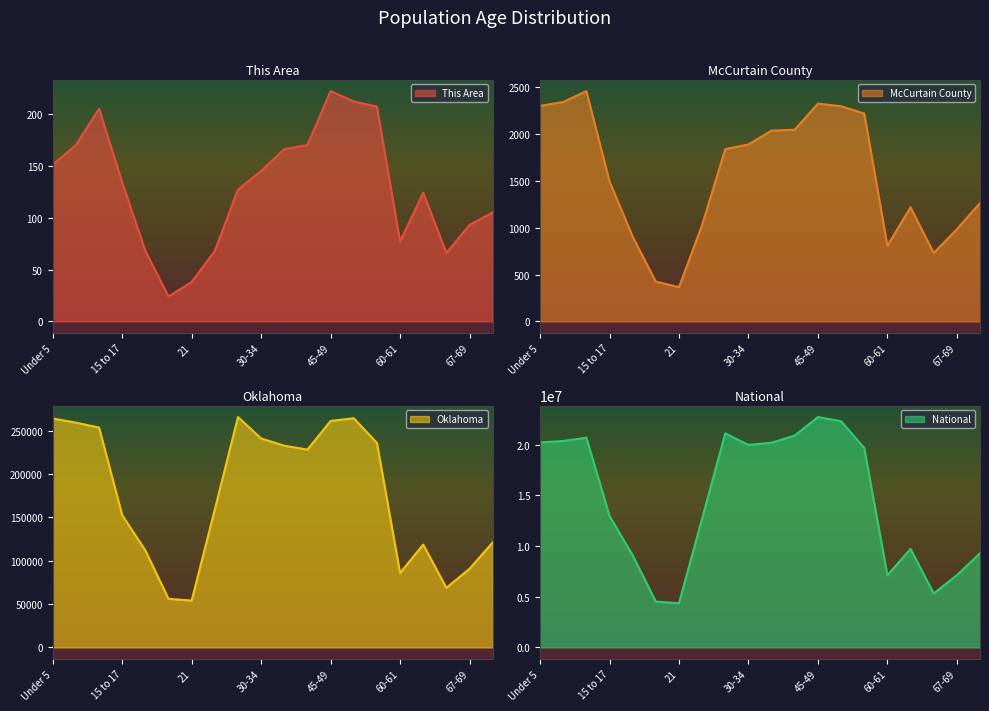

What is the difference between the maximum and minimum values in the Oklahoma series?

211705